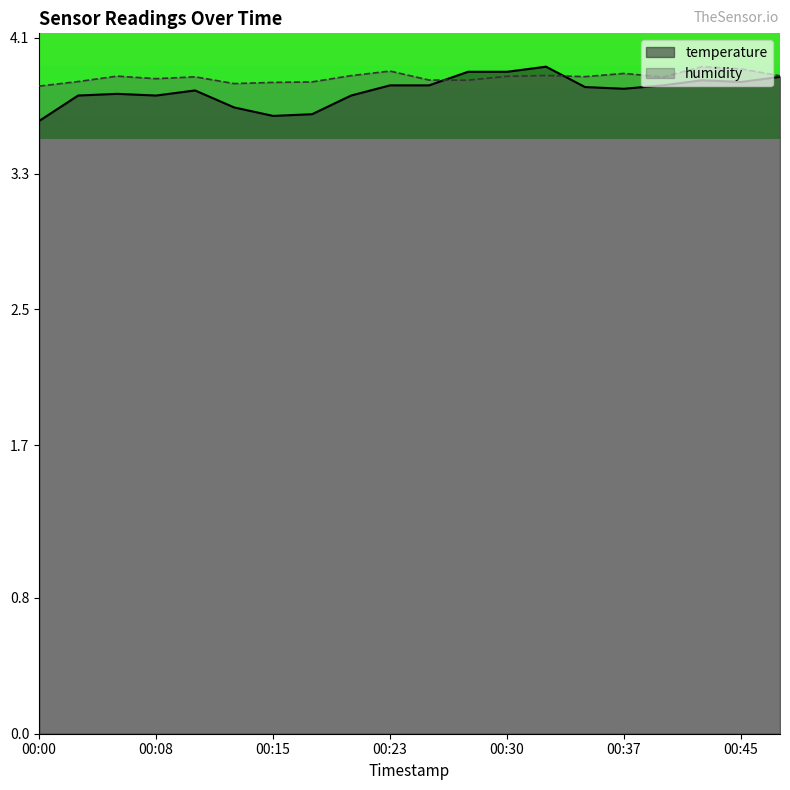

Does the chart display data point markers on the line(s)?

No